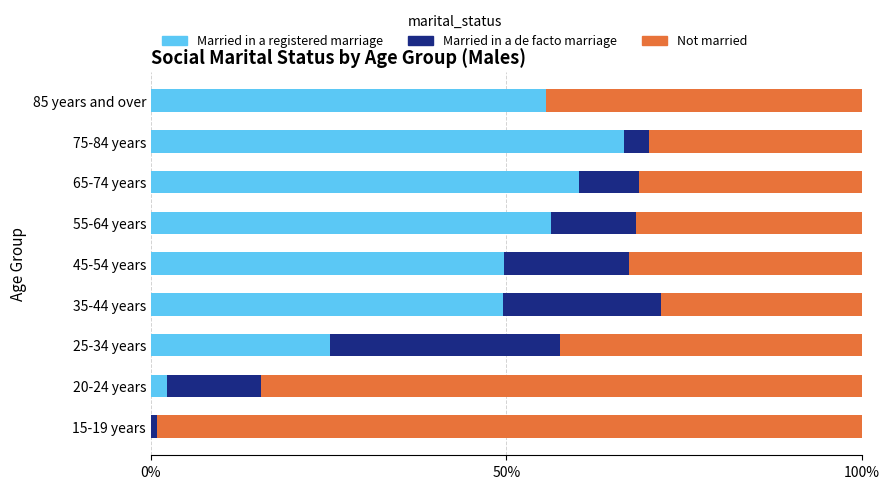

Count the number of data series in this chart.

3